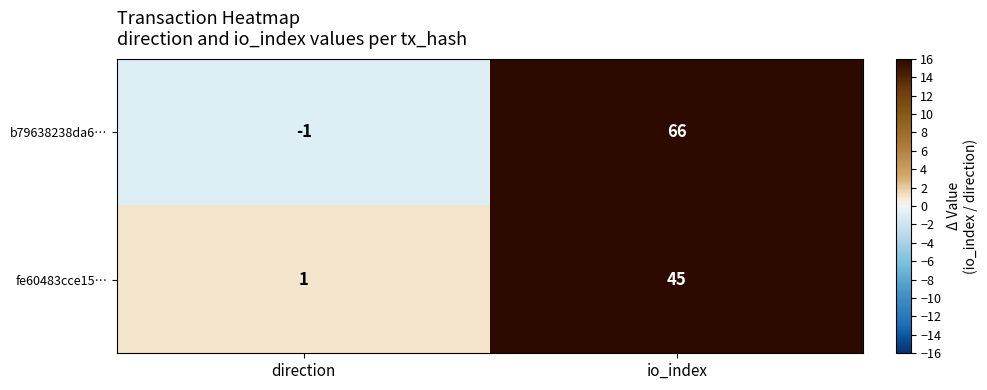

The fe60483cce15… series shows 26 at io_index. True or false?

False